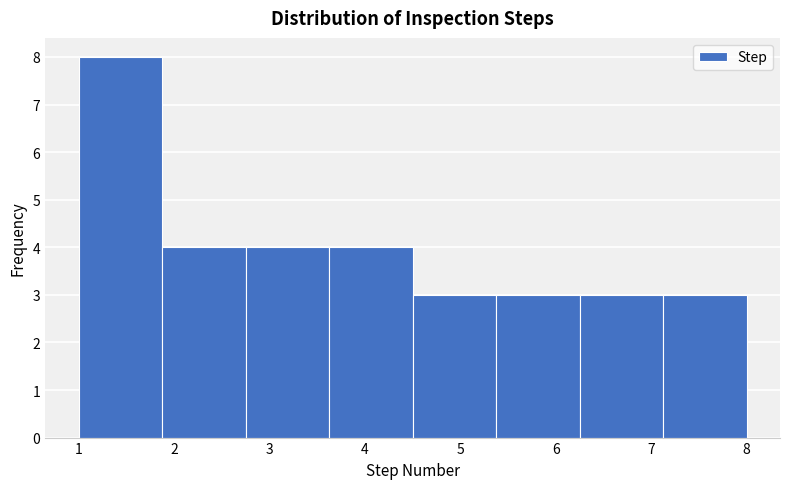

How tall is the bar that spans 1.0 to 1.9 on the x-axis? Neither the bar edges nor the heights are printed on the chart, so give them approximately, as read against the axes.

8